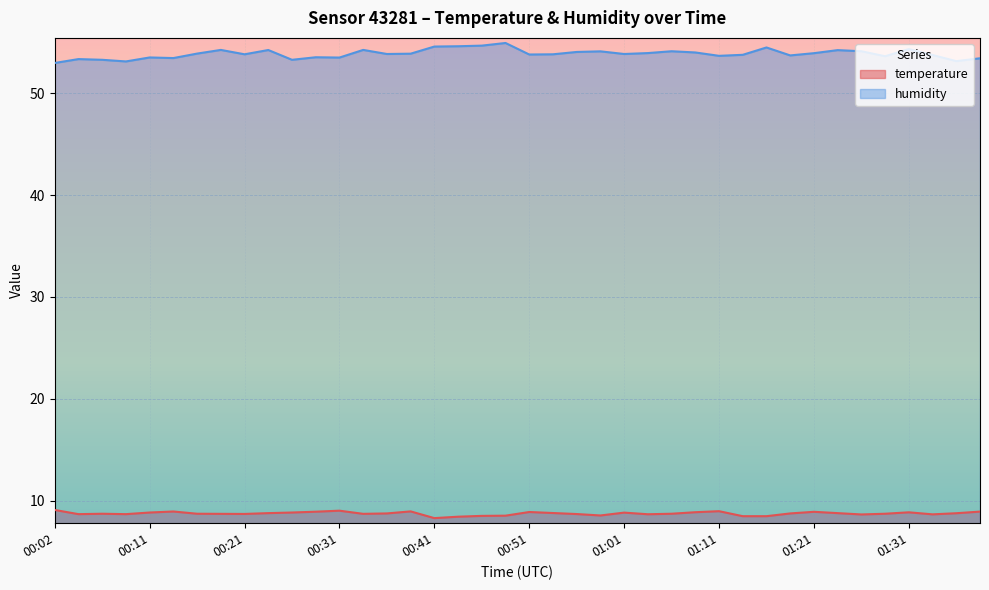

Between 01:28 and 01:38, which series saw the biggest shift?

temperature